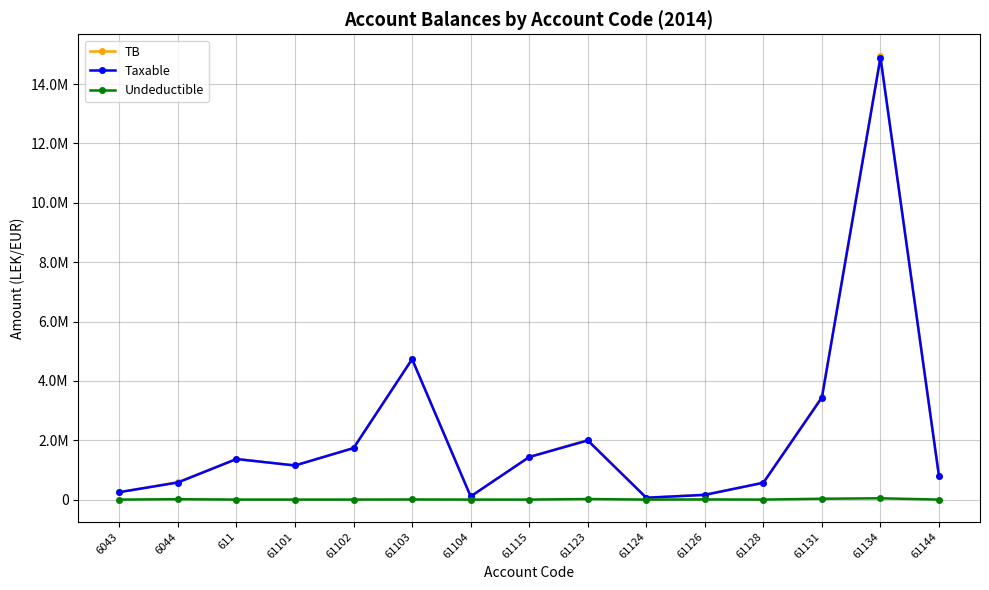

What are all the series names shown in the legend?

TB, Taxable, Undeductible